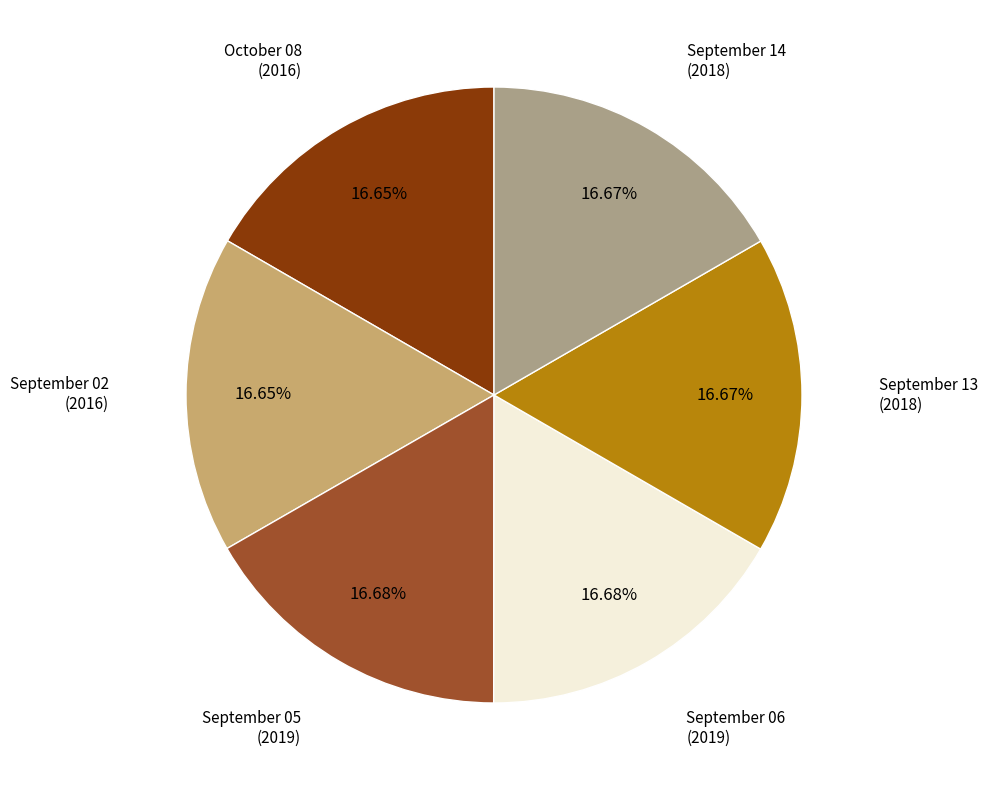

What is the ratio of the value at September 02 to the value at October 08?

1.0